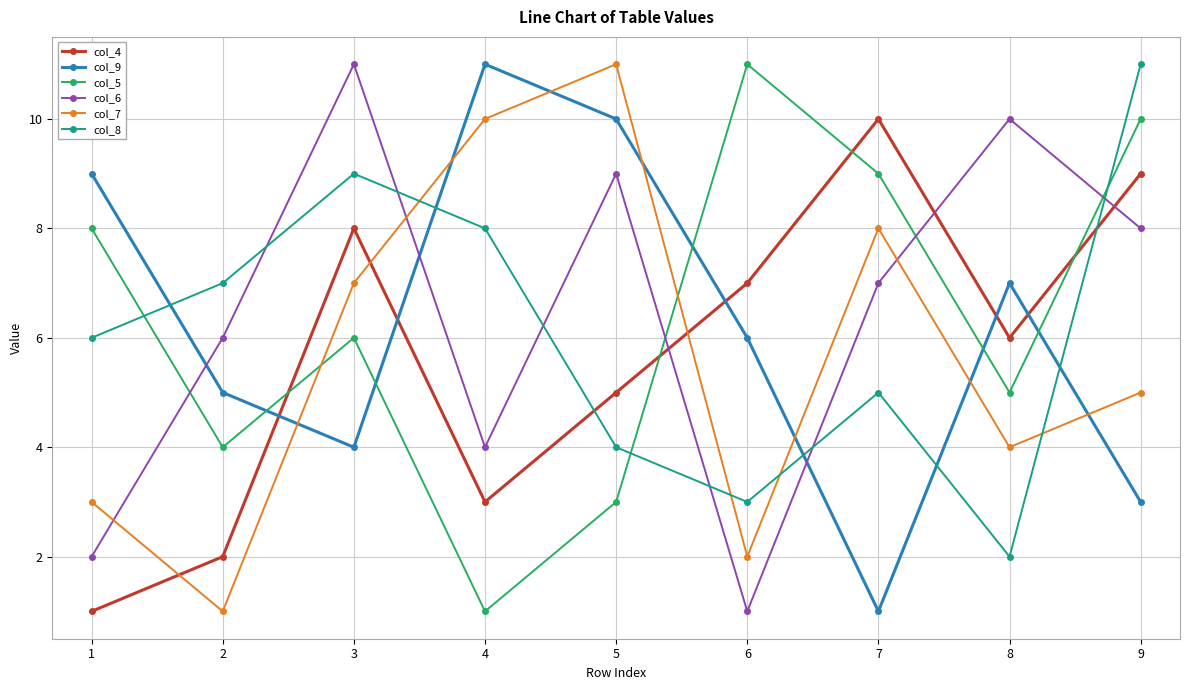

What is the value of the col_7 point at the 1st from the left?

3